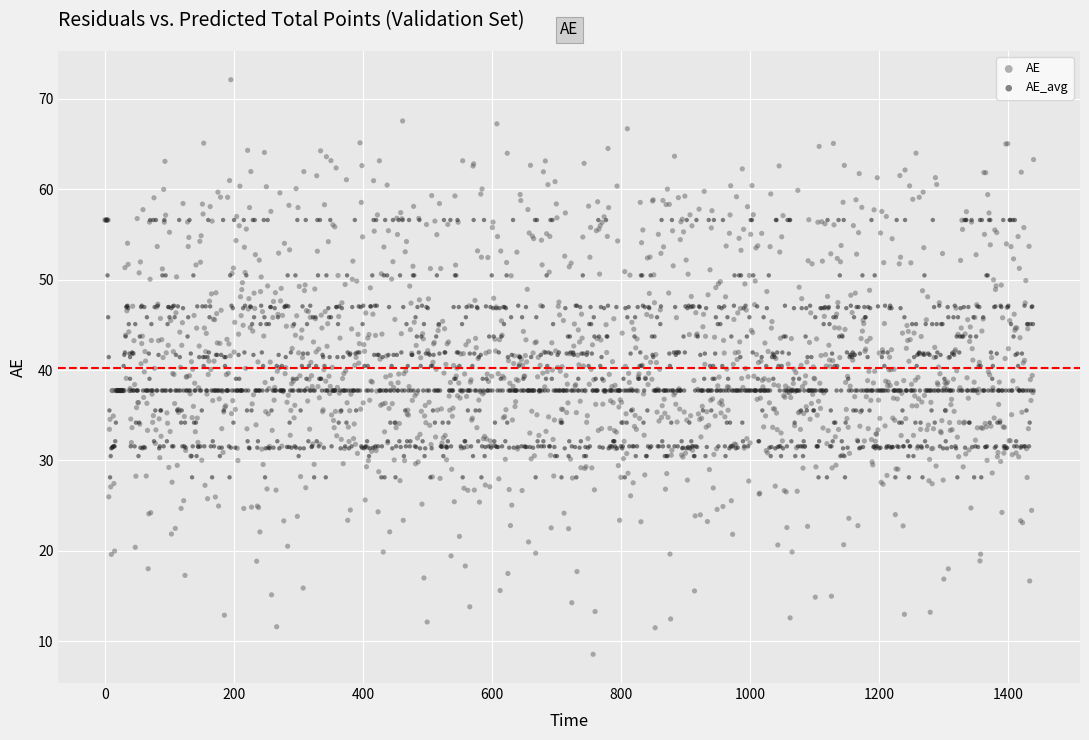

Which series reaches the minimum Y coordinate?

AE